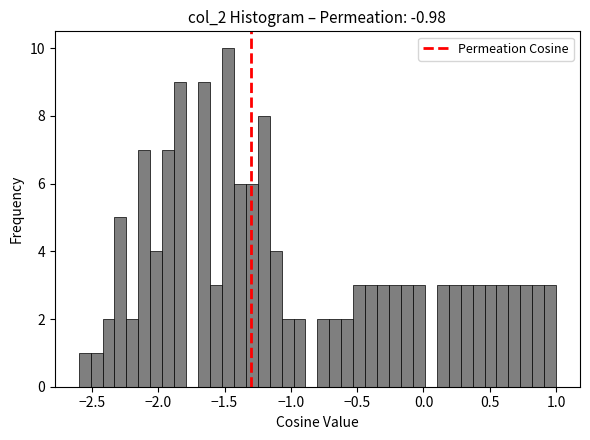

Around what value on the x-axis is the tallest bar? Give the approximate position of its centre, as read against the axis.

-1.45